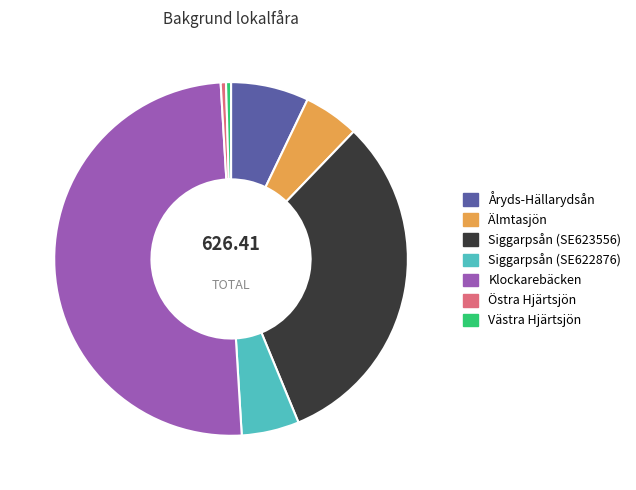

Does Siggarpsån (SE623556) account for over 50% of the chart?

No